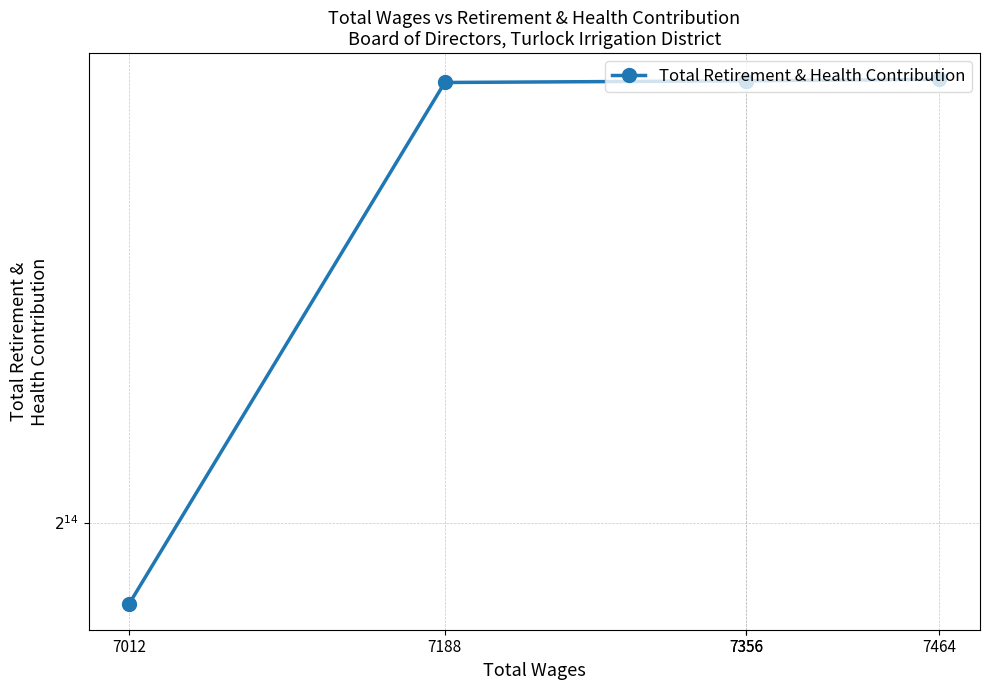

What is the ratio of the value at 7012 to the value at 7356?

0.6